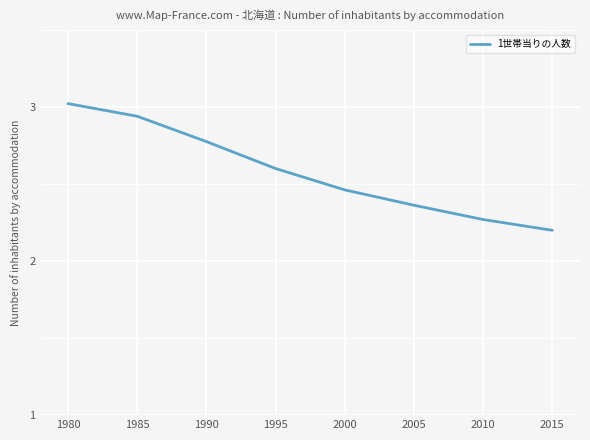

What is the difference between the second highest and minimum values?

0.7